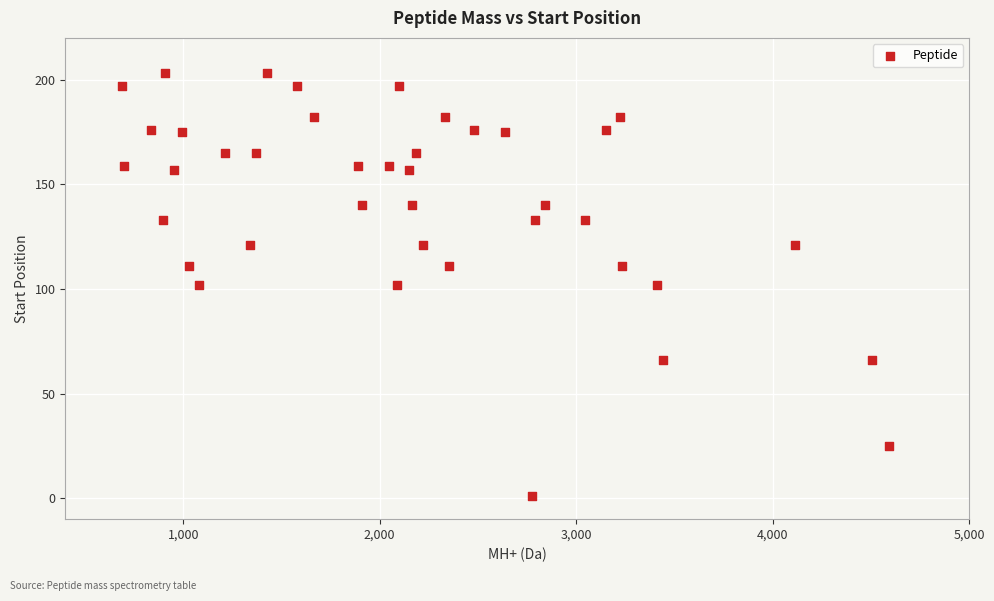

What is the range of Y values (max minus min)?

202